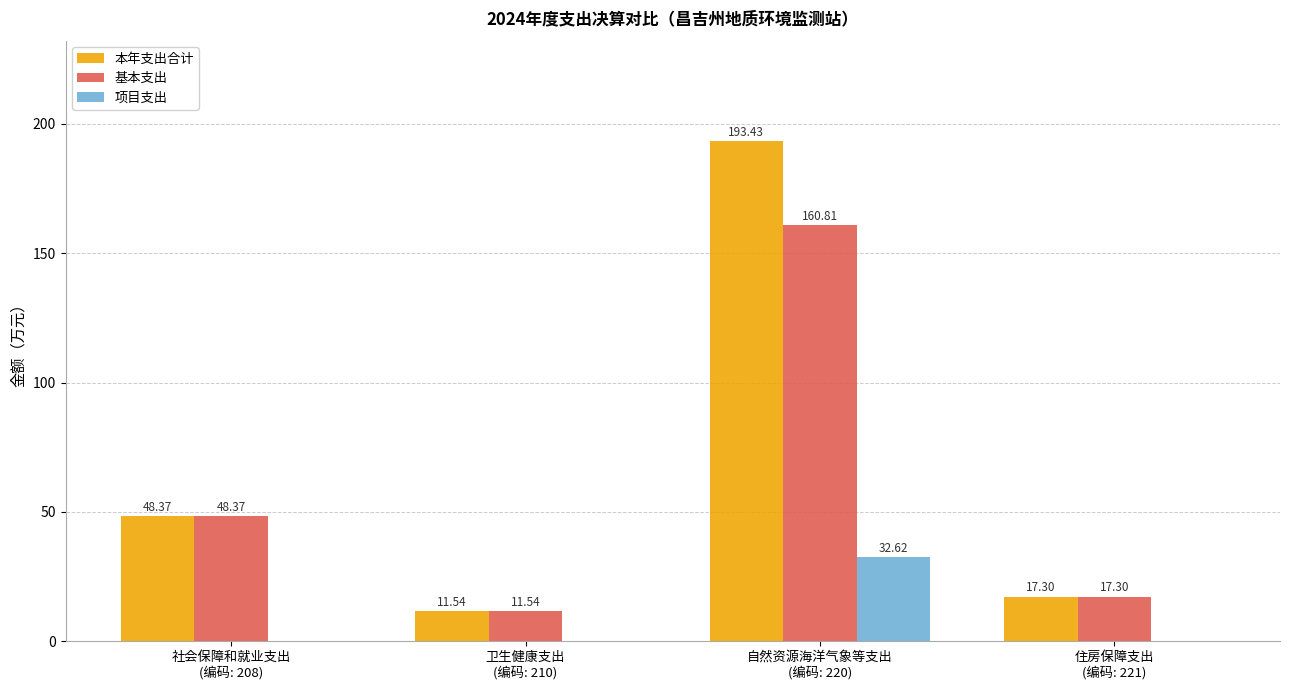

What is the sum of all 基本支出 values?

238.0